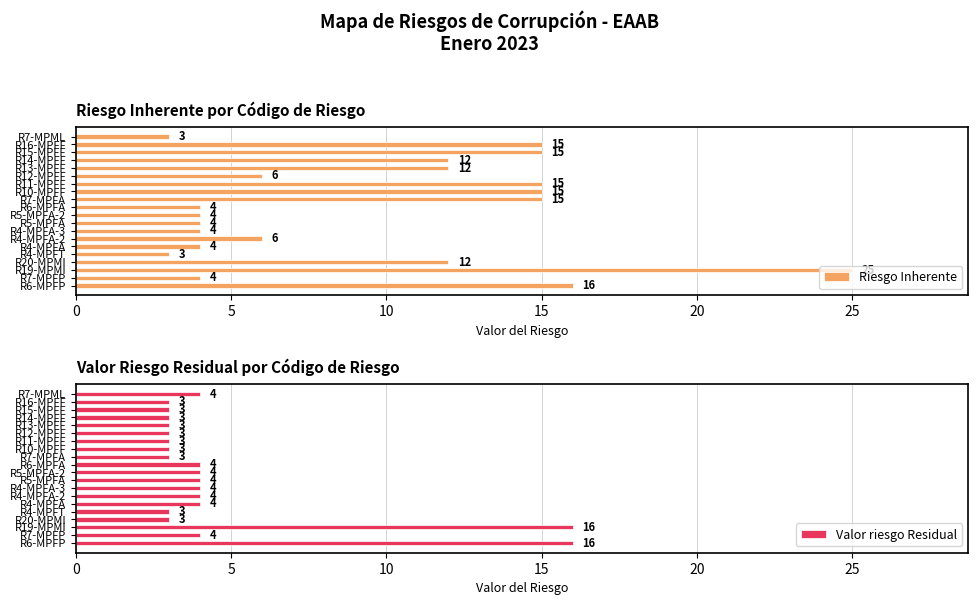

True or false: Valor riesgo Residual has a value of 2 at R4-MPFA-3.

False